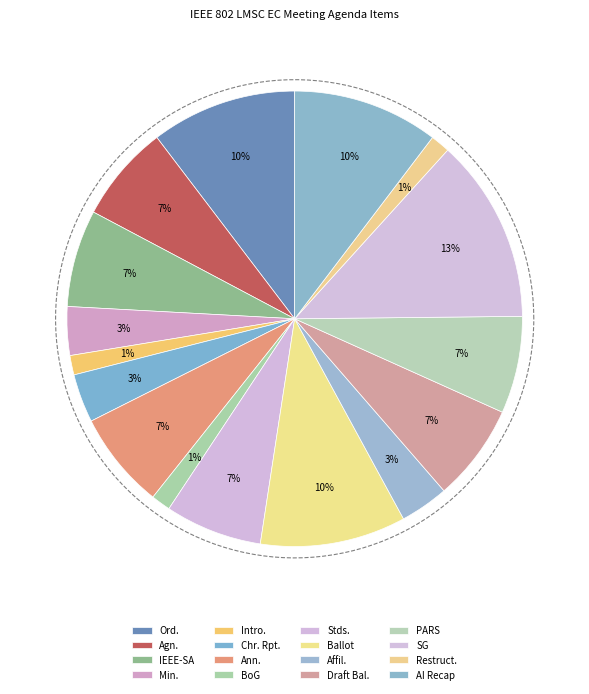

What percentage is the MEETING CALLED TO ORDER slice, to the nearest percent?

10%